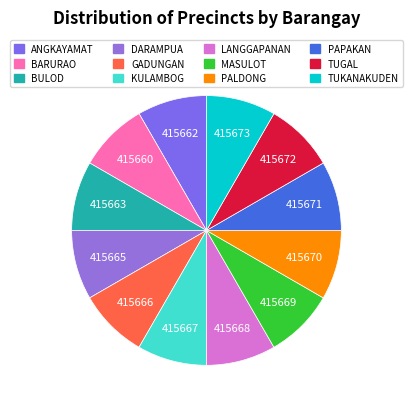

What is the ratio of the value at PALDONG to the value at MASULOT?

1.0